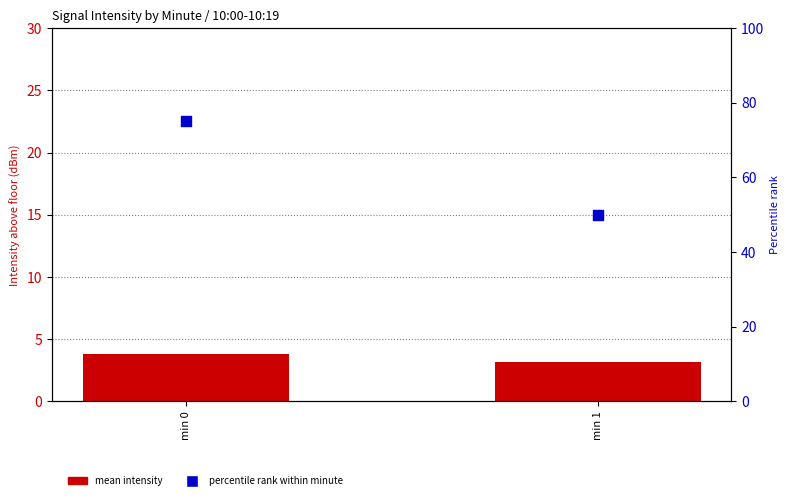

What are all the series names shown in the legend?

mean intensity, percentile rank within minute